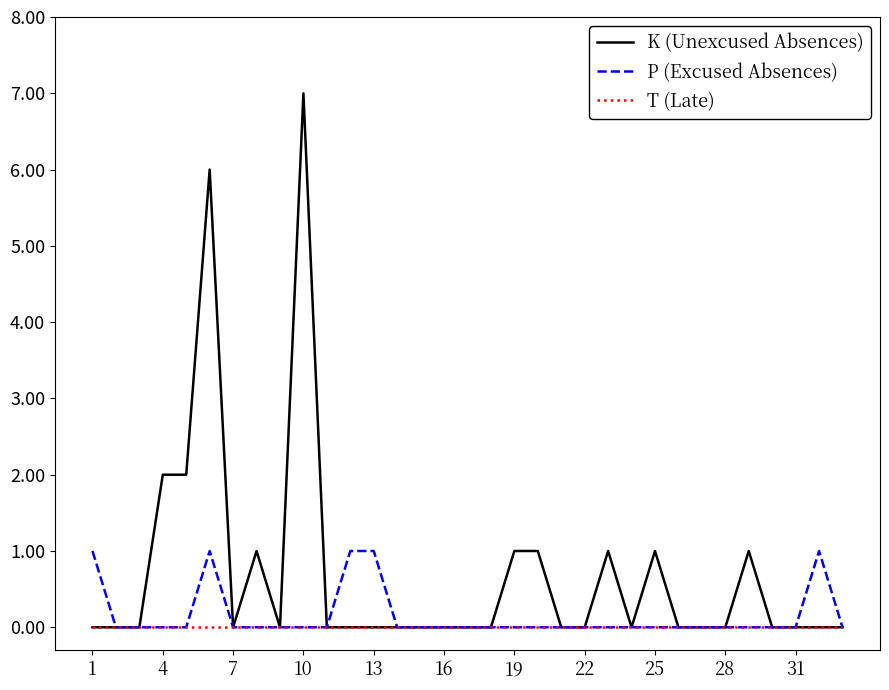

Which series has the largest range (max minus min)?

K (Unexcused Absences)